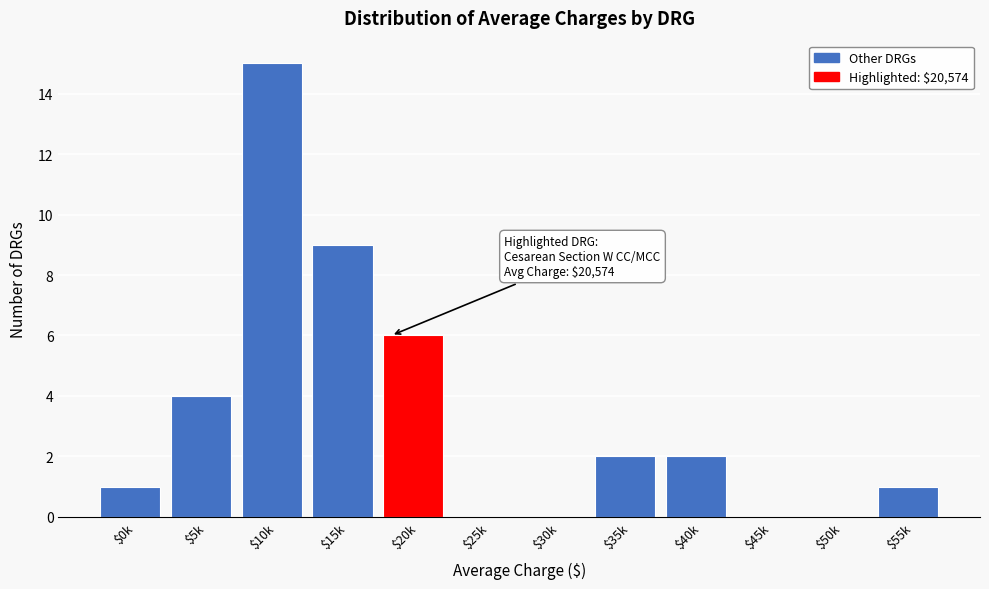

At which label is the value closest to 7?

$20k